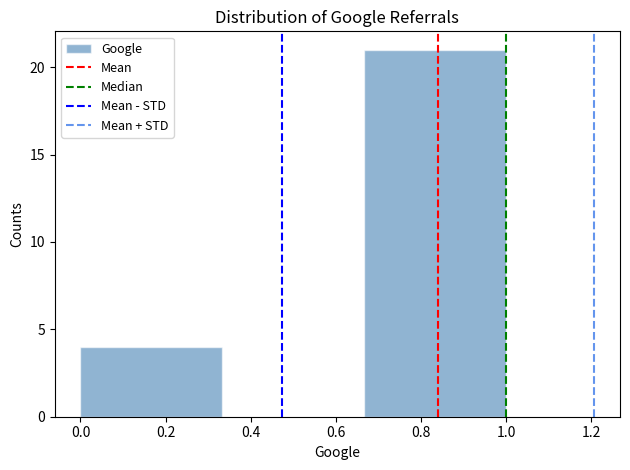

Reading left to right, transcribe this chart: for each bar, give the range it covers on the x-axis and its height. Neither the bar edges nor the heights are printed on the chart, so give them approximately, as read against the axes.

0.00 to 0.34: 4
0.34 to 0.66: 0
0.66 to 1.00: 21